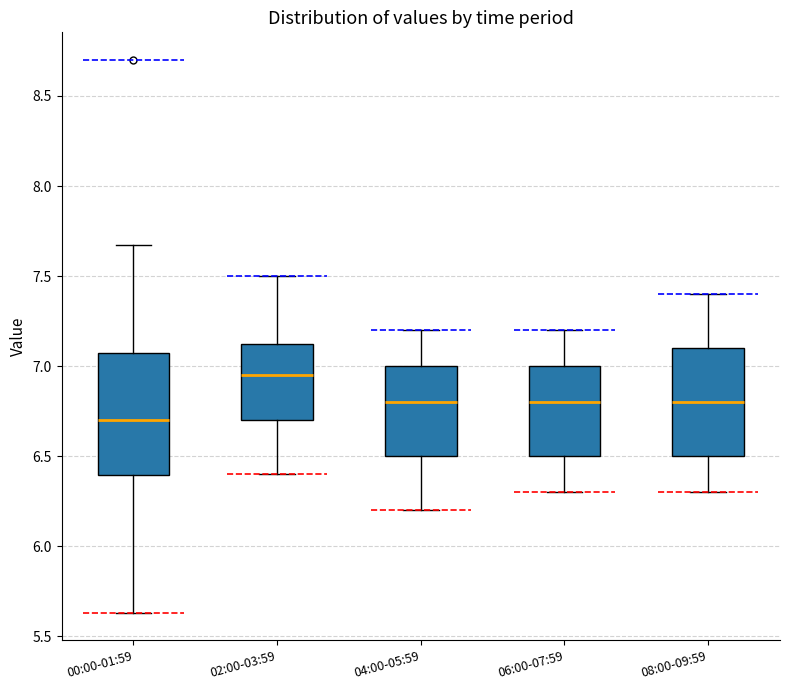

Comparing the boxes themselves (not the whiskers), which one is the tallest?

00:00-01:59